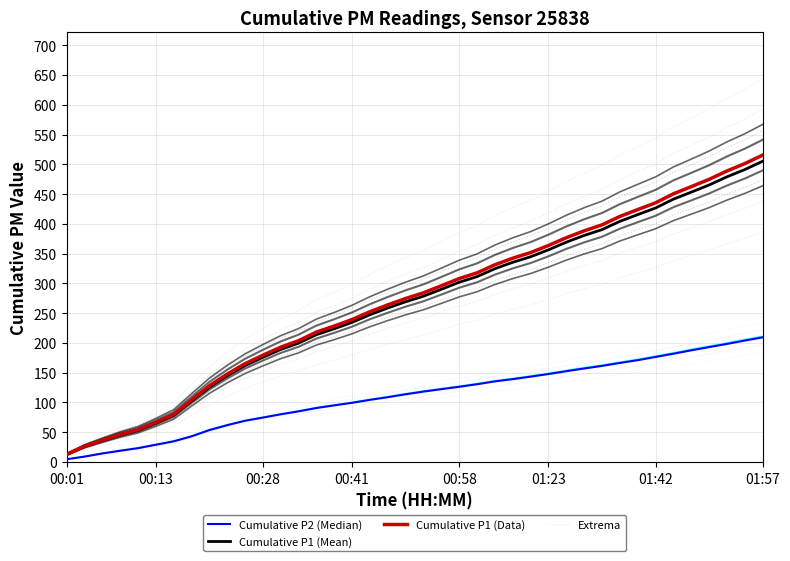

What is the minimum value for Extrema?

15.8